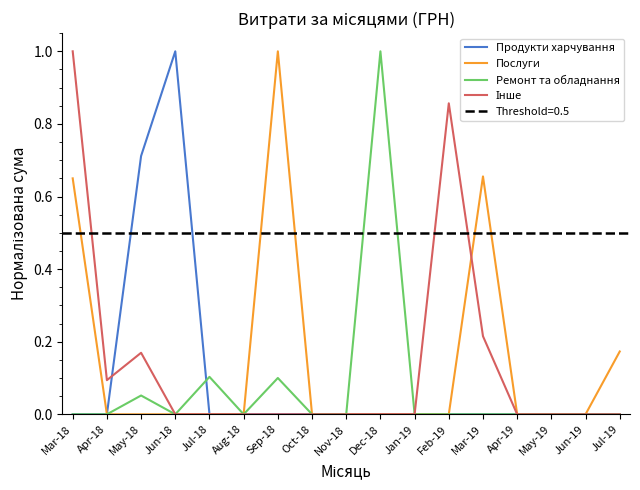

What is the label of the 7th point from the right?

Jan-19